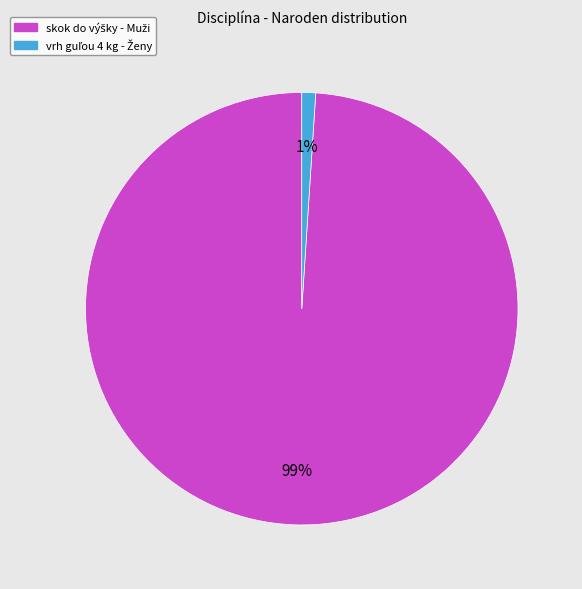

To the nearest percent, what is the average slice percentage?

50%